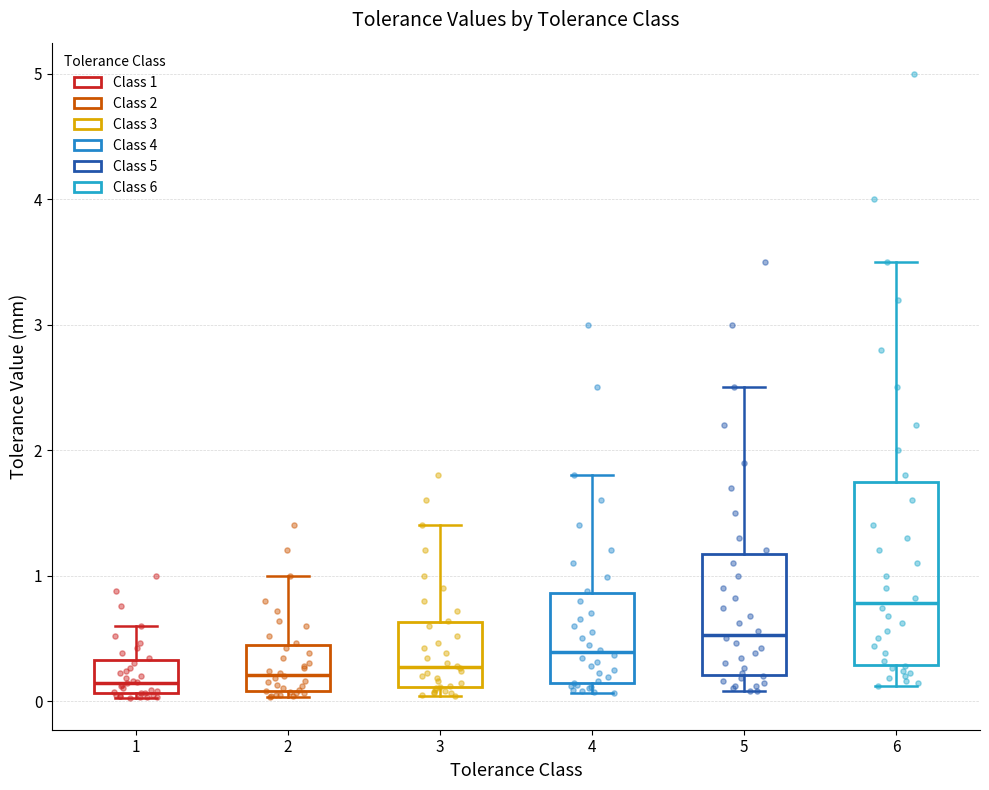

Reading left to right, read every box against the y-axis: the position of its median line, the range the box covers, and the ends of its whiskers. The values are not printed on the chart, so give them approximately, as read against the axis.

1: median 0.1 (just above the box's lower edge), box 0.1 to 0.3, whiskers 0.0 to 0.6
2: median 0.2, box 0.1 to 0.5, whiskers 0.0 to 1.0
3: median 0.3, box 0.1 to 0.6, whiskers 0.0 to 1.4
4: median 0.4, box 0.1 to 0.9, whiskers 0.1 (just below the box's lower edge) to 1.8
5: median 0.5, box 0.2 to 1.2, whiskers 0.1 to 2.5
6: median 0.8, box 0.3 to 1.8, whiskers 0.1 to 3.5